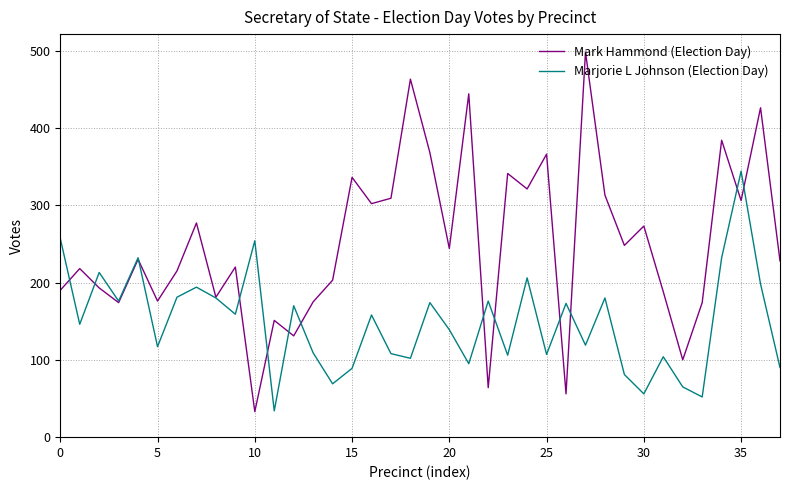

What is the minimum value shown in the chart?

33